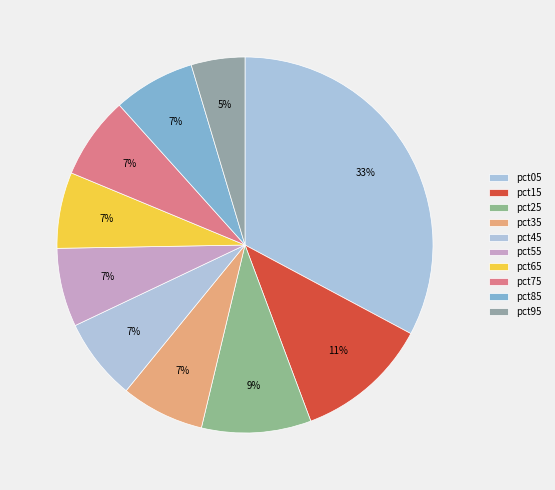

Which slice is the largest?

pct05